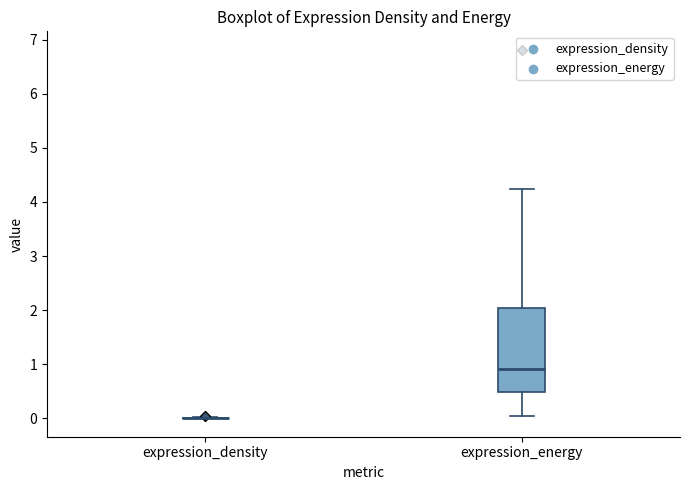

Comparing the boxes themselves (not the whiskers), which one is the tallest?

expression_energy